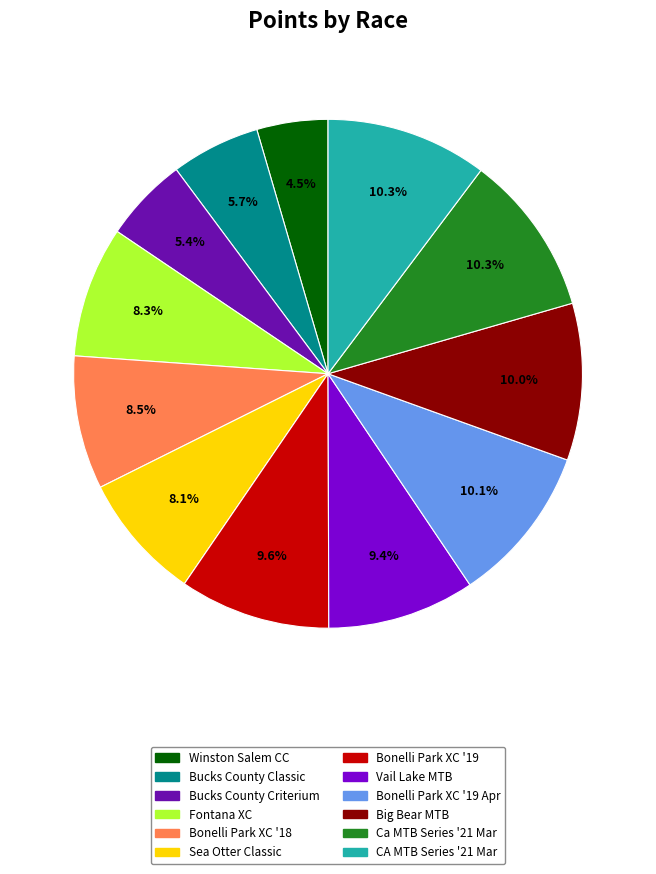

Combined, do Vail Lake MTB and Bonelli Park XC '19 Apr account for over 50%?

No